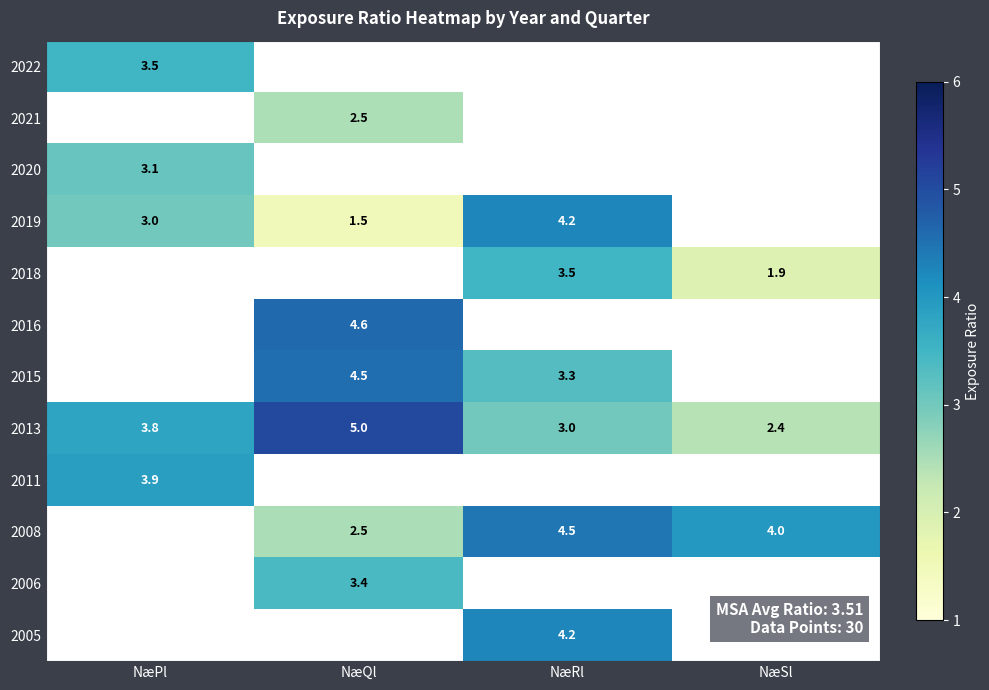

The 2013 series shows 5.0 at NæQl. True or false?

True